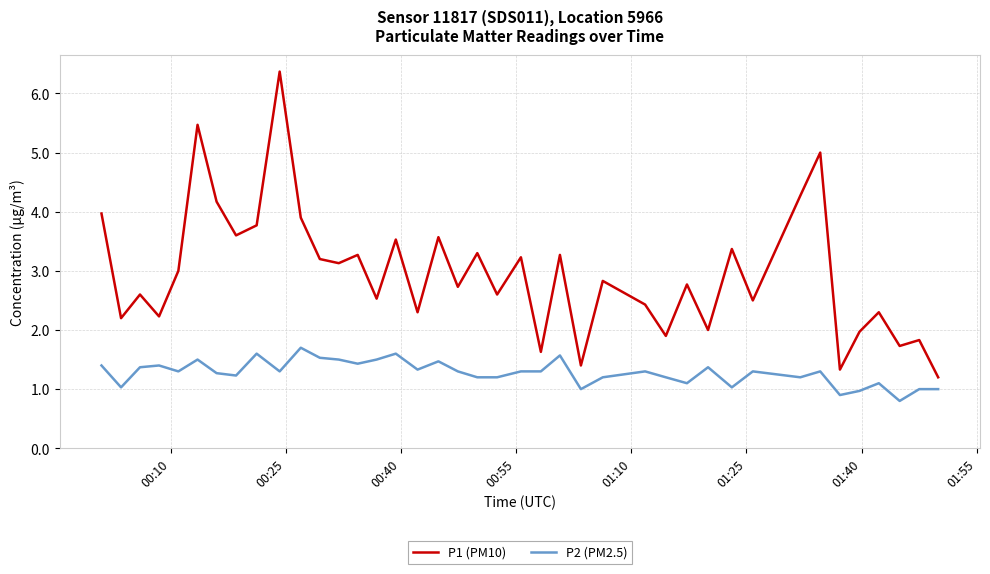

What is the difference between the maximum and minimum values in the P2 (PM2.5) series?

0.9